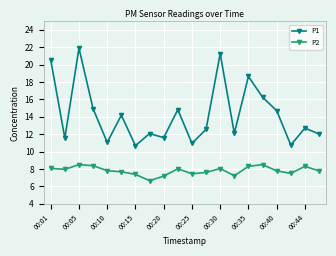

What is the difference between the maximum and minimum values in the P1 series?

11.2